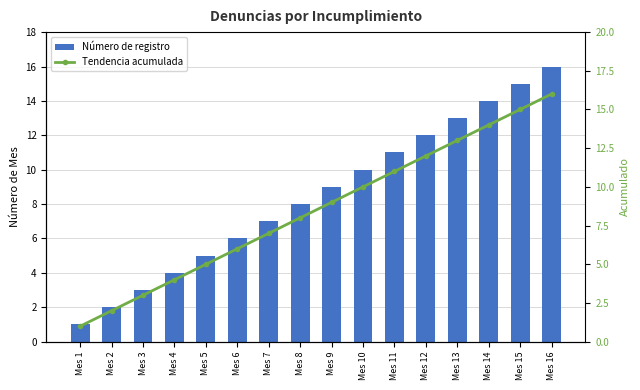

What is the smallest value displayed?

1